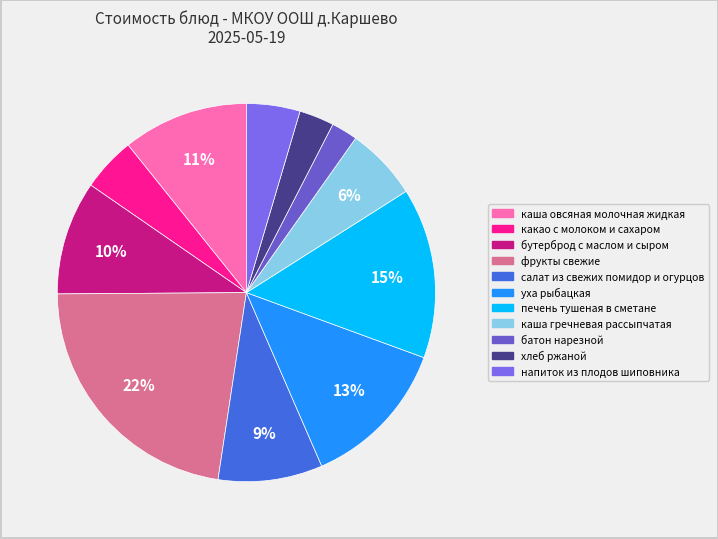

Which slice is the smallest?

батон нарезной